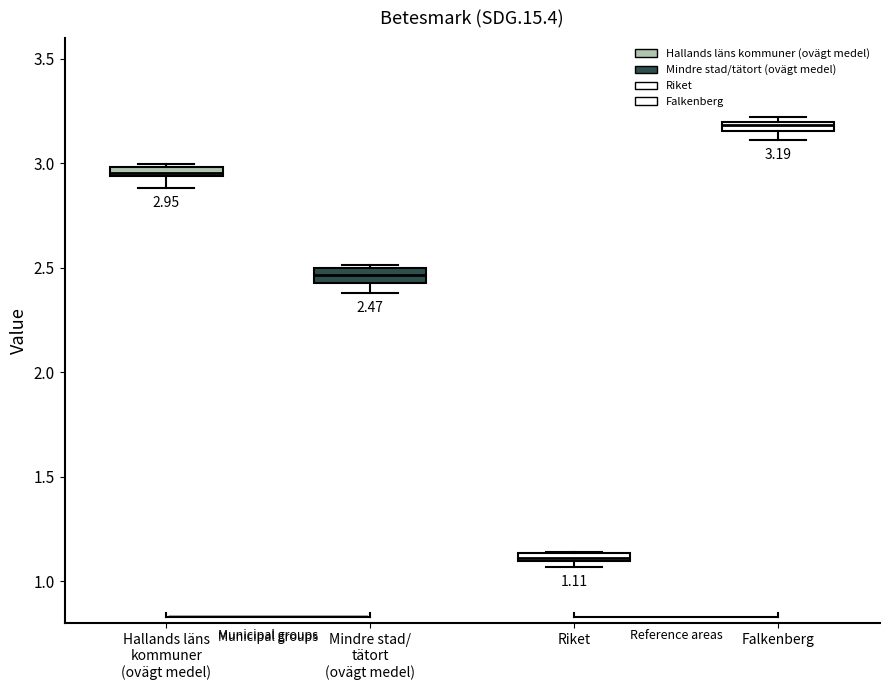

Which box's median line is the lowest?

Riket